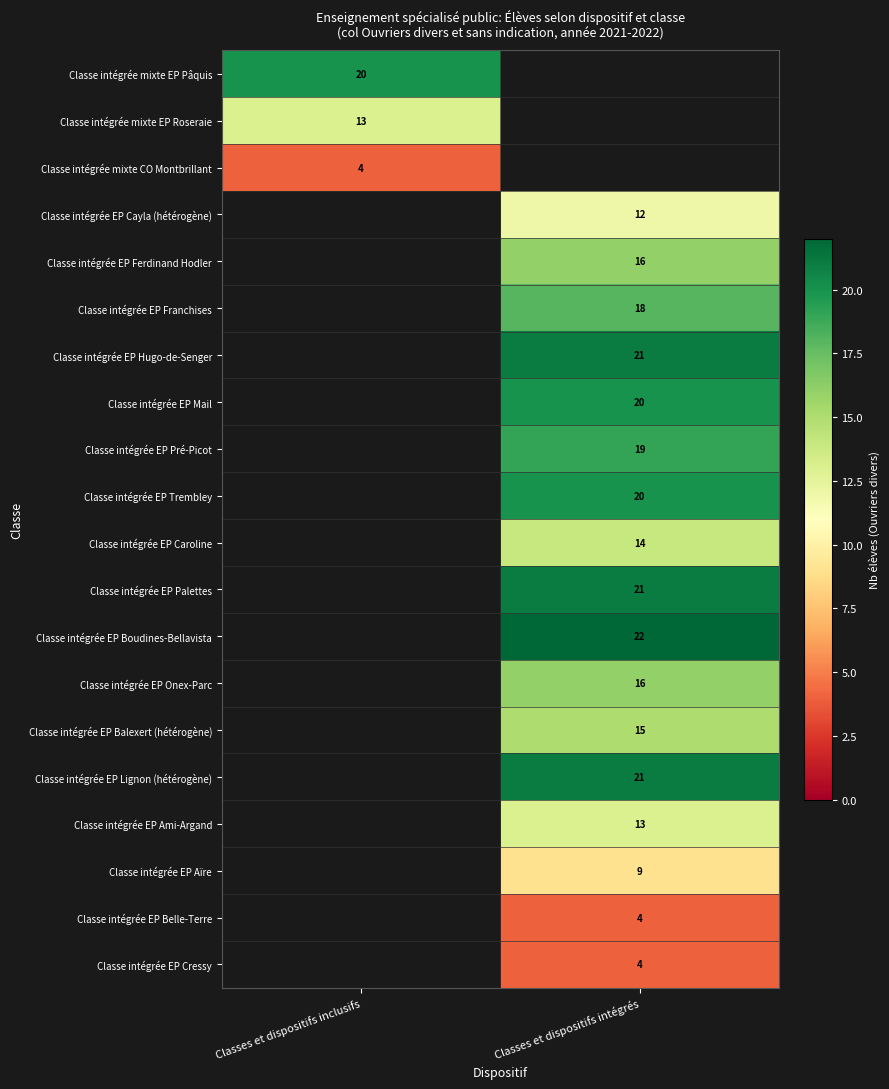

What is the difference between the highest and lowest values at Classes et dispositifs inclusifs?

16.0